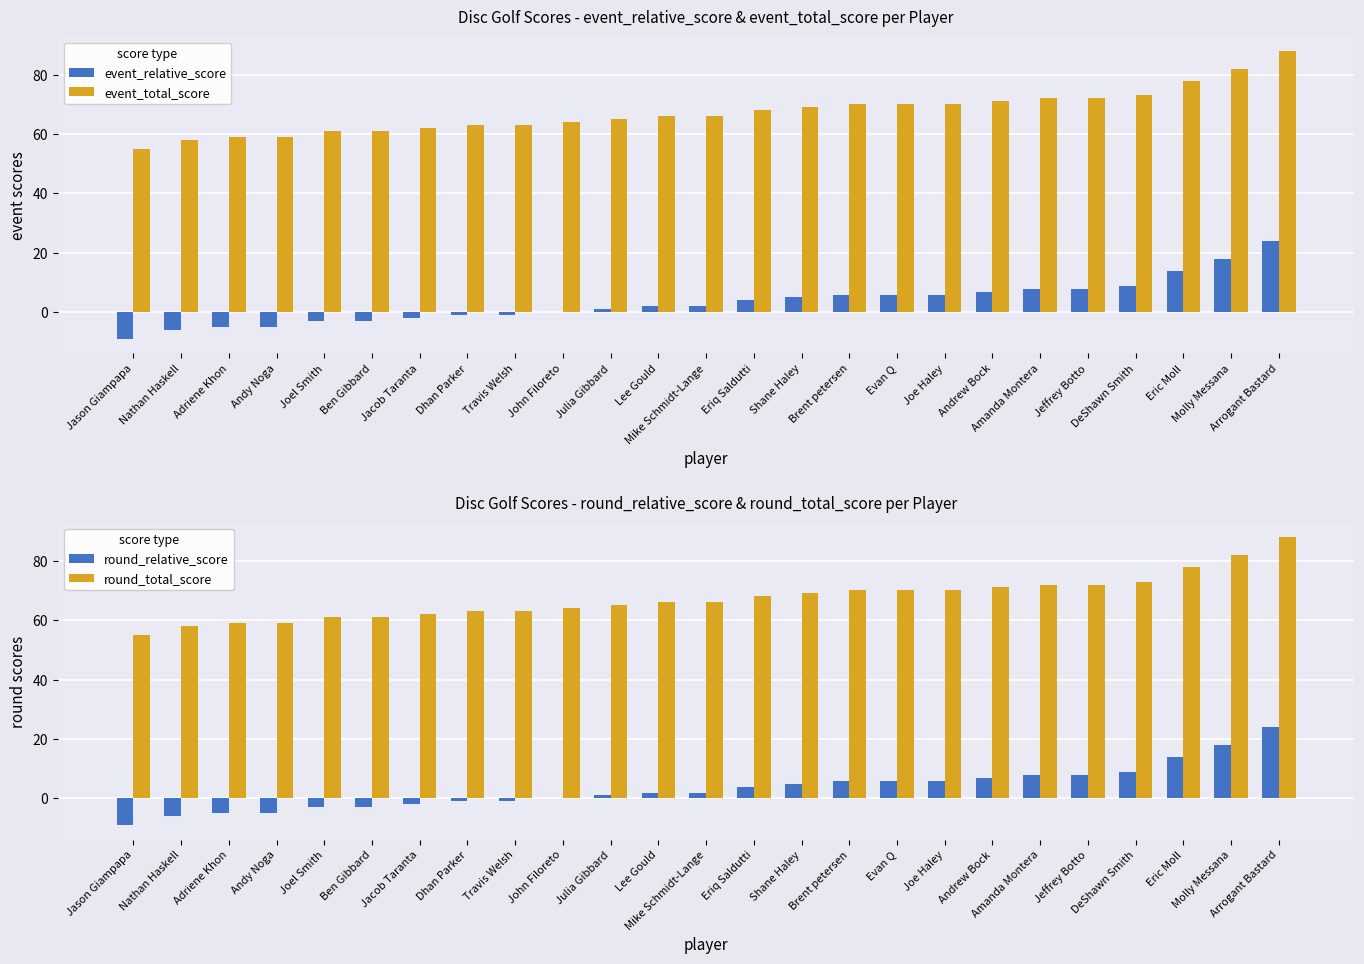

What position from the right is Shane Haley?

11